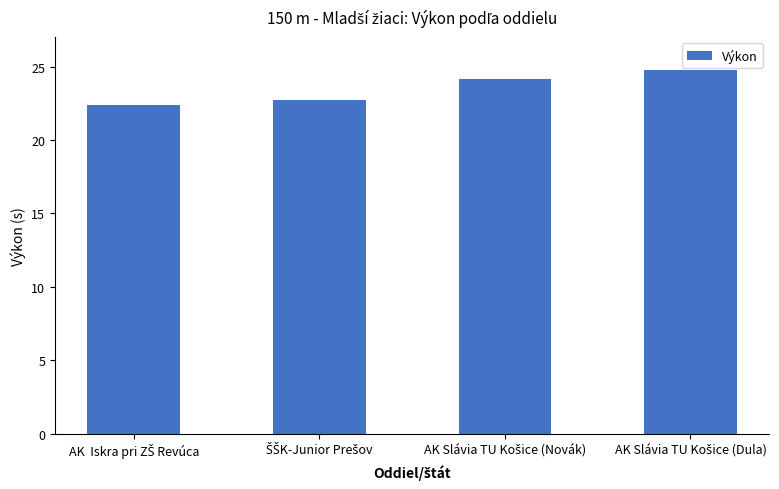

What is the average value?

23.5